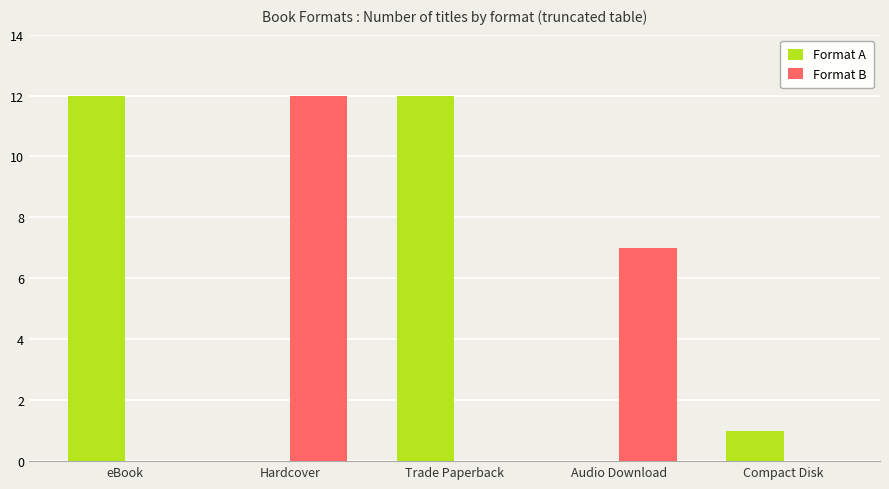

Between Hardcover and Compact Disk, which series saw the biggest shift?

Format B